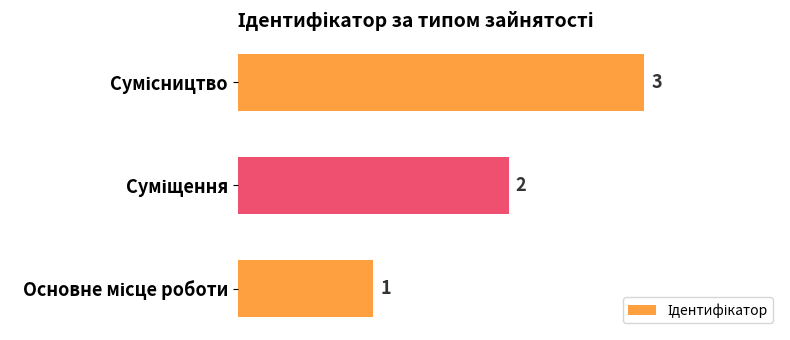

Count the values in the range 1 to 3.

3